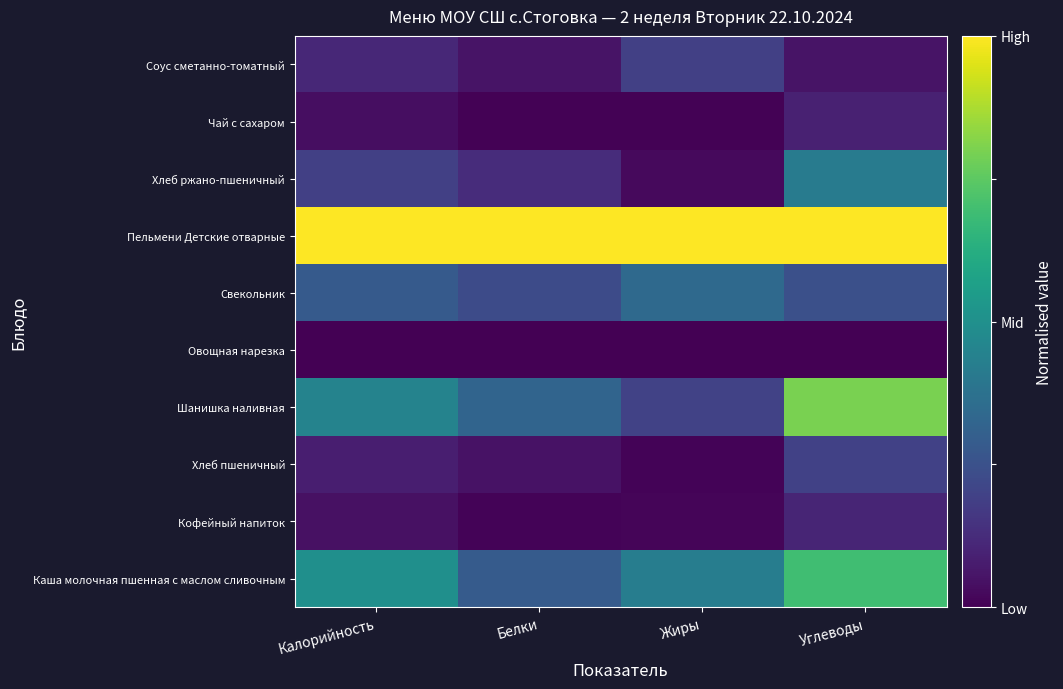

Reading left to right, extract all data points from this chart.

Каша молочная пшенная с маслом сливочным: Калорийность=0.5	Белки=0.3	Жиры=0.4	Углеводы=0.7
Кофейный напиток: Калорийность=0.0	Белки=0.0	Жиры=0.0	Углеводы=0.1
Хлеб пшеничный: Калорийность=0.1	Белки=0.1	Жиры=0.0	Углеводы=0.2
Шанишка наливная: Калорийность=0.4	Белки=0.3	Жиры=0.2	Углеводы=0.8
Овощная нарезка: Калорийность=0.0	Белки=0.0	Жиры=0.0	Углеводы=0.0
Свекольник: Калорийность=0.3	Белки=0.2	Жиры=0.3	Углеводы=0.2
Пельмени Детские отварные: Калорийность=1.0	Белки=1.0	Жиры=1.0	Углеводы=1.0
Хлеб ржано-пшеничный: Калорийность=0.2	Белки=0.1	Жиры=0.0	Углеводы=0.4
Чай с сахаром: Калорийность=0.0	Белки=0.0	Жиры=0.0	Углеводы=0.1
Соус сметанно-томатный: Калорийность=0.1	Белки=0.1	Жиры=0.2	Углеводы=0.1